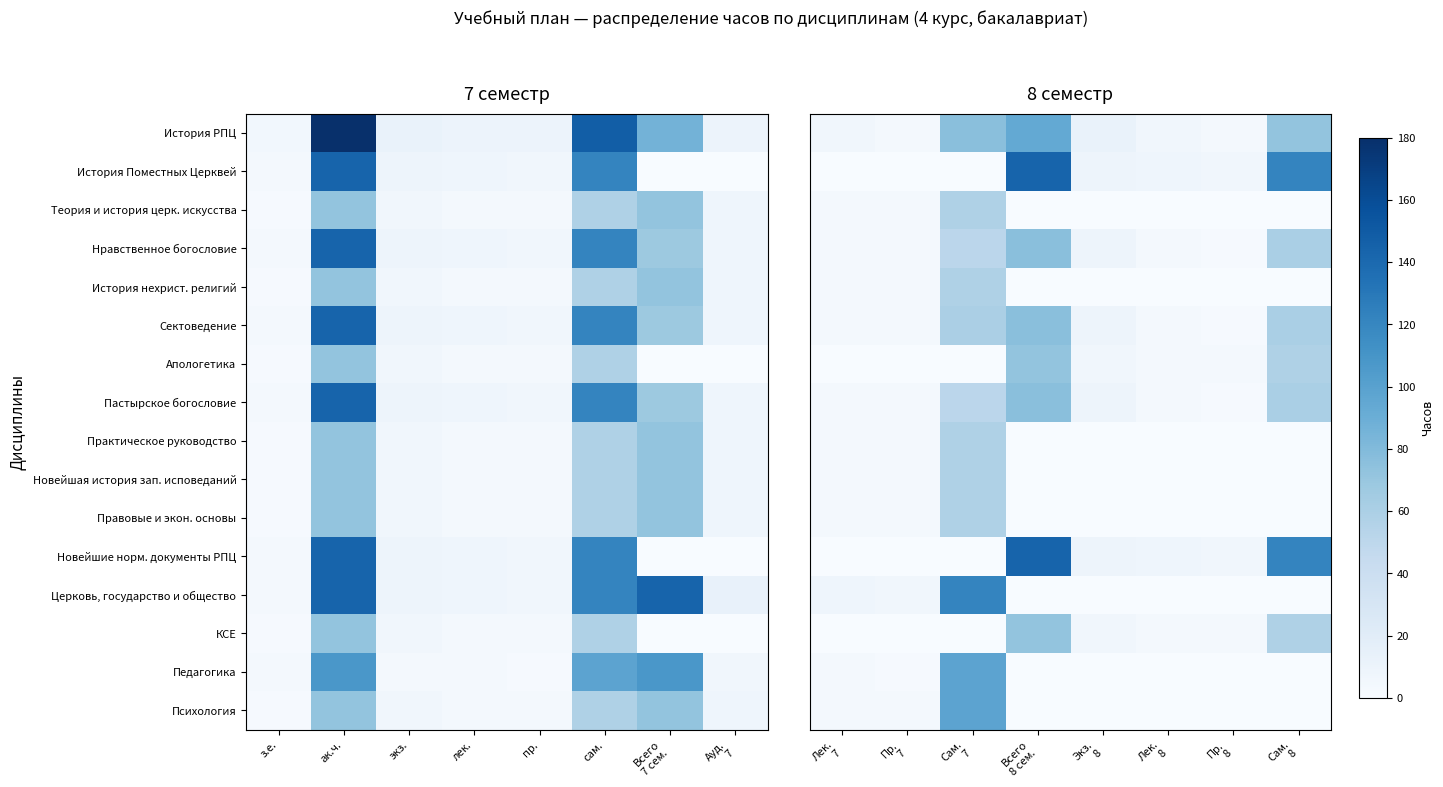

List the series in order of their peak value, lowest first.

Теория и история церк. искусства, История нехрист. религий, Практическое руководство, Новейшая история зап. исповеданий, Правовые и экон. основы, Апологетика, КСЕ, Нравственное богословие, Сектоведение, Пастырское богословие, История РПЦ, Педагогика, Психология, Церковь, государство и общество, История Поместных Церквей, Новейшие норм. документы РПЦ